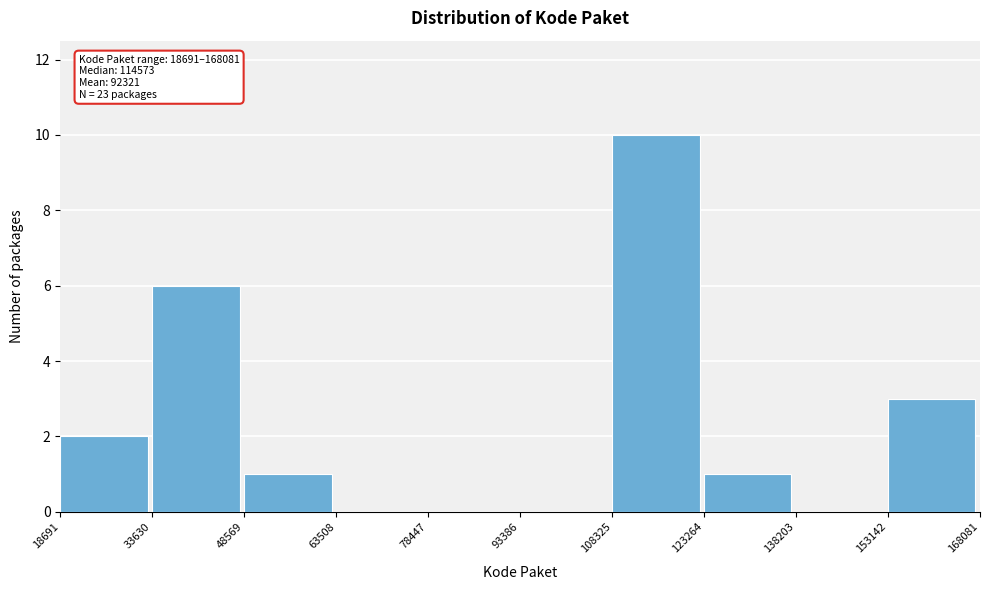

Over which range of the x-axis is the bar tallest?

108325 to 123264